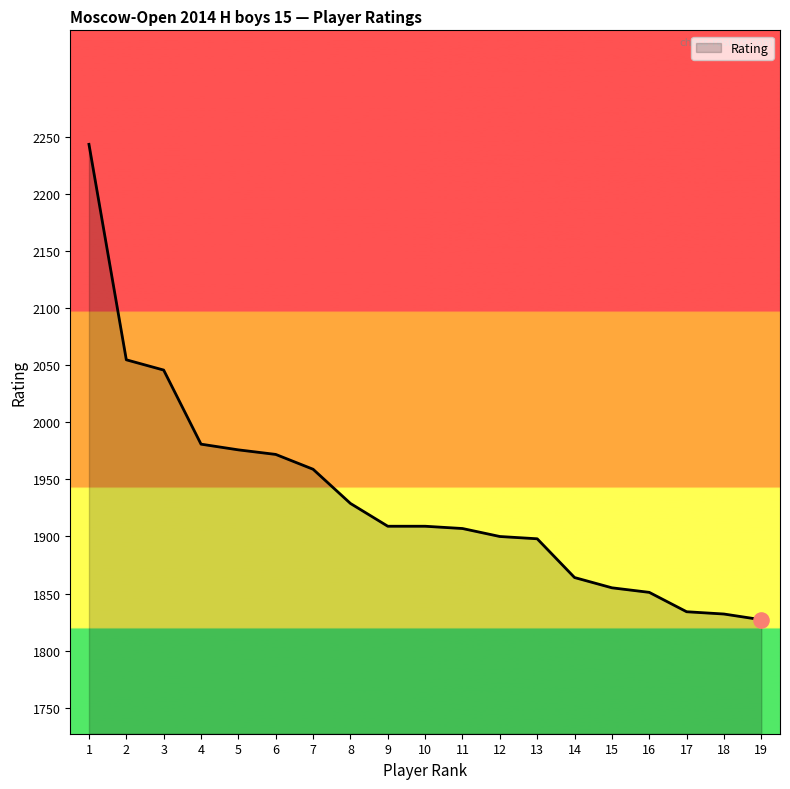

What is the change in value from 1 to 6?

-272